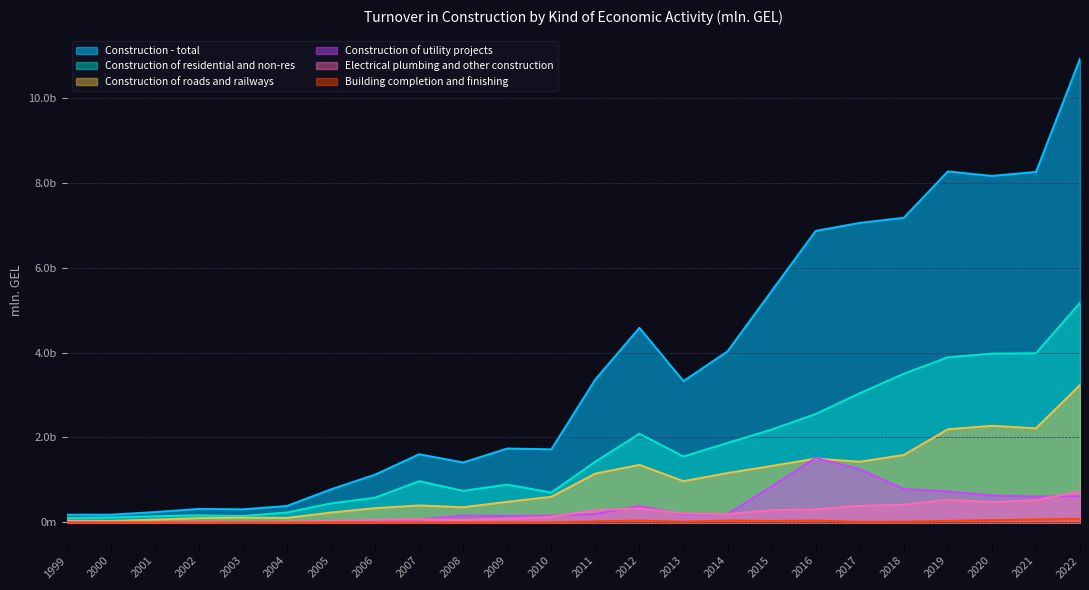

How many lines are shown in the chart?

6